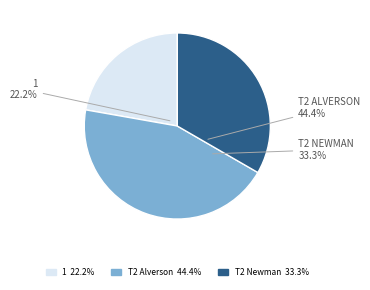

What is the total percentage of T2 (Chad Alverson & John Langhirt) and 1?

66.7%